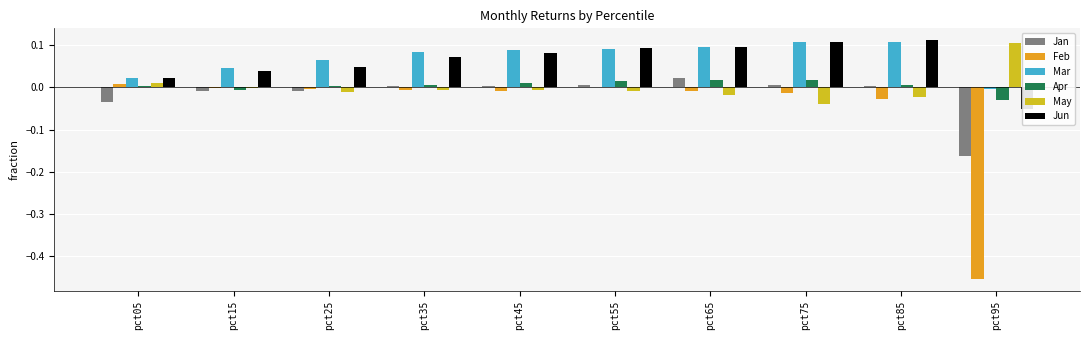

Reading left to right, extract all data points from this chart.

Jan: pct05=-0.0	pct15=-0.0	pct25=-0.0	pct35=0.0	pct45=0.0	pct55=0.0	pct65=0.0	pct75=0.0	pct85=0.0	pct95=-0.2
Feb: pct05=0.0	pct15=-0.0	pct25=-0.0	pct35=-0.0	pct45=-0.0	pct55=0.0	pct65=-0.0	pct75=-0.0	pct85=-0.0	pct95=-0.5
Mar: pct05=0.0	pct15=0.0	pct25=0.1	pct35=0.1	pct45=0.1	pct55=0.1	pct65=0.1	pct75=0.1	pct85=0.1	pct95=-0.0
Apr: pct05=0.0	pct15=-0.0	pct25=0.0	pct35=0.0	pct45=0.0	pct55=0.0	pct65=0.0	pct75=0.0	pct85=0.0	pct95=-0.0
May: pct05=0.0	pct15=-0.0	pct25=-0.0	pct35=-0.0	pct45=-0.0	pct55=-0.0	pct65=-0.0	pct75=-0.0	pct85=-0.0	pct95=0.1
Jun: pct05=0.0	pct15=0.0	pct25=0.0	pct35=0.1	pct45=0.1	pct55=0.1	pct65=0.1	pct75=0.1	pct85=0.1	pct95=-0.1